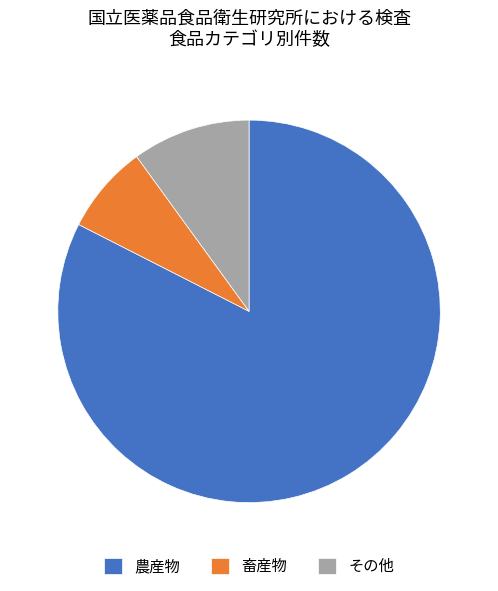

Between 農産物 and その他, which is larger?

農産物